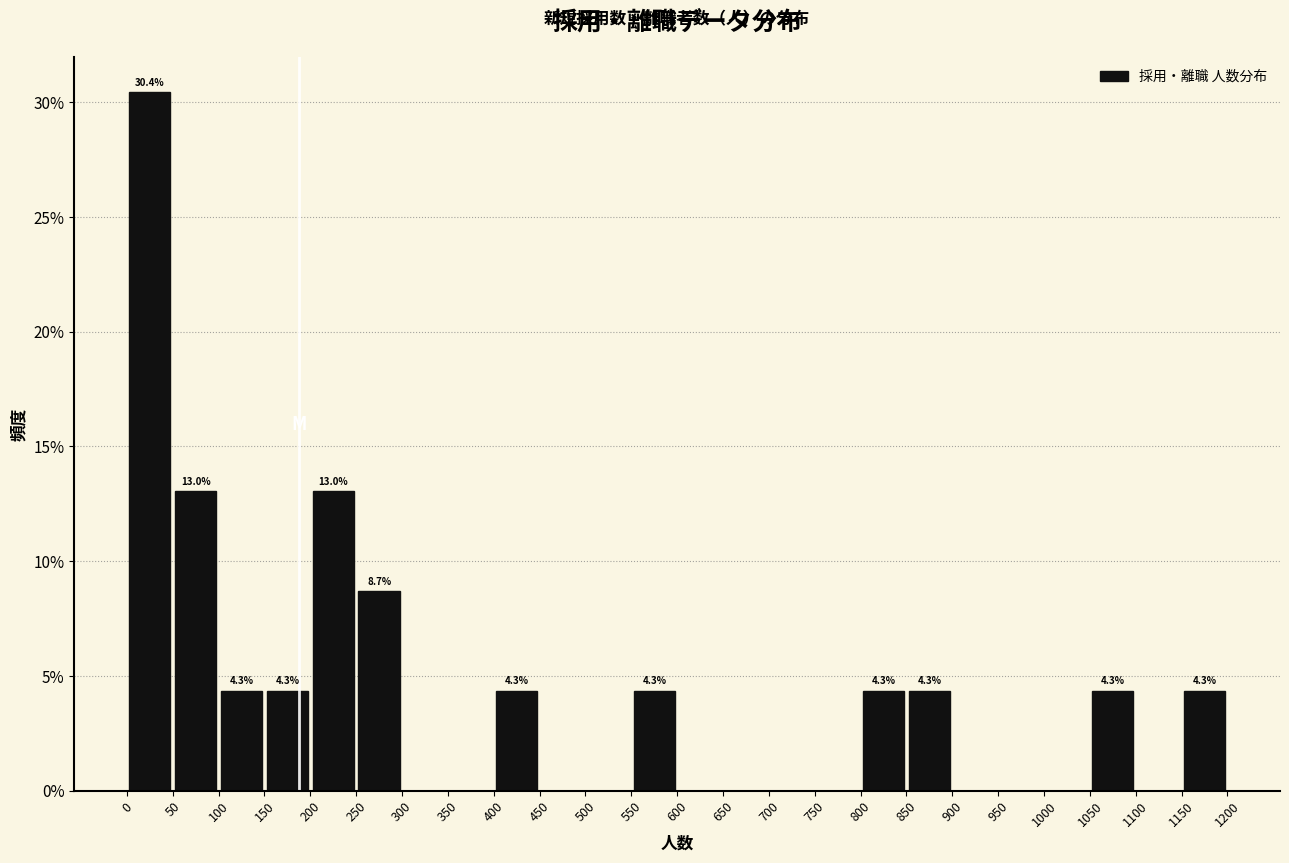

Over which range of the x-axis is the bar tallest?

0 to 50